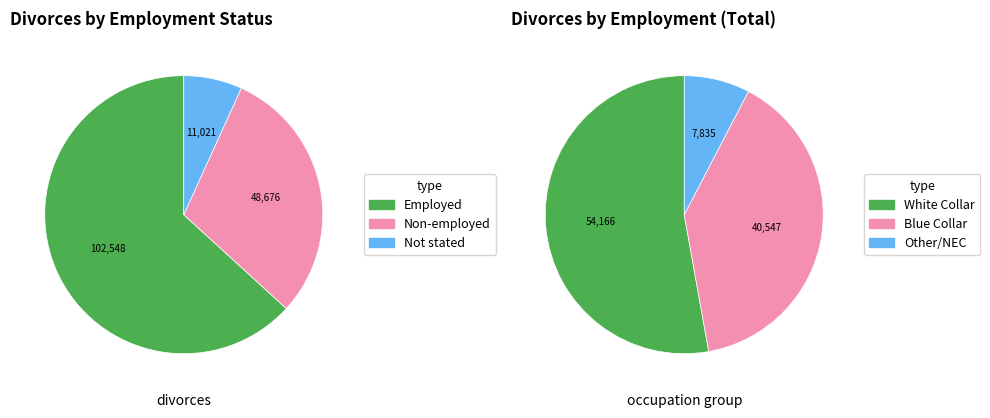

The 9 slice represents 11% of the pie. True or false?

False